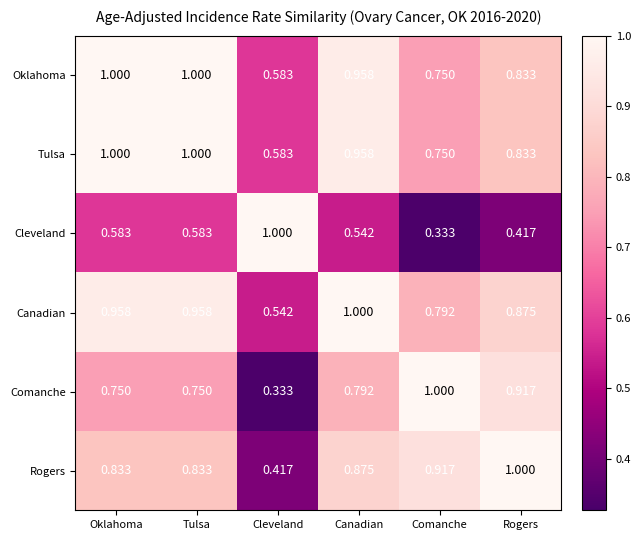

At which label is Rogers closest to 0?

Cleveland